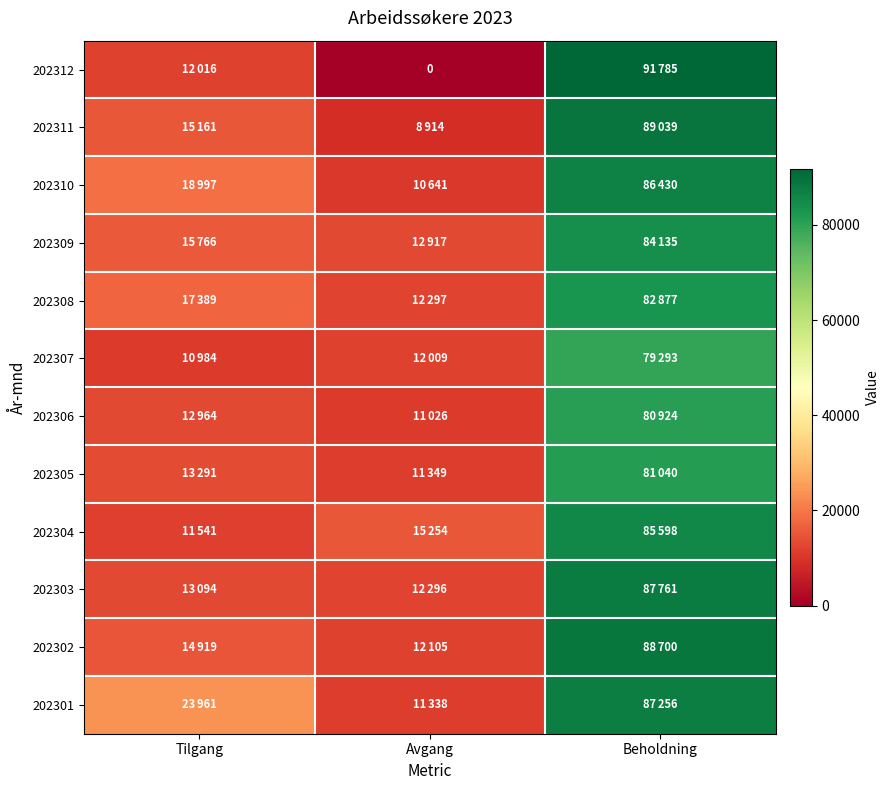

At which label is 202303 closest to 50028?

Tilgang